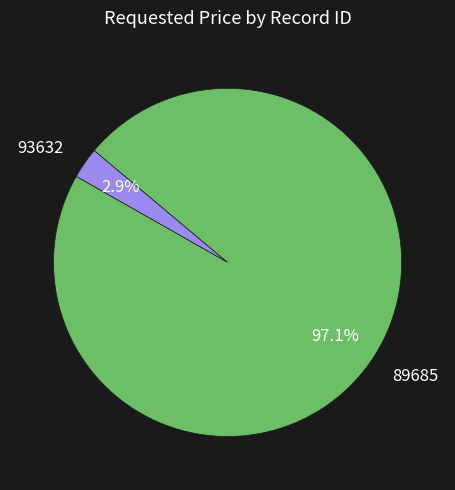

To the nearest percent, what portion does 89685 represent?

97%